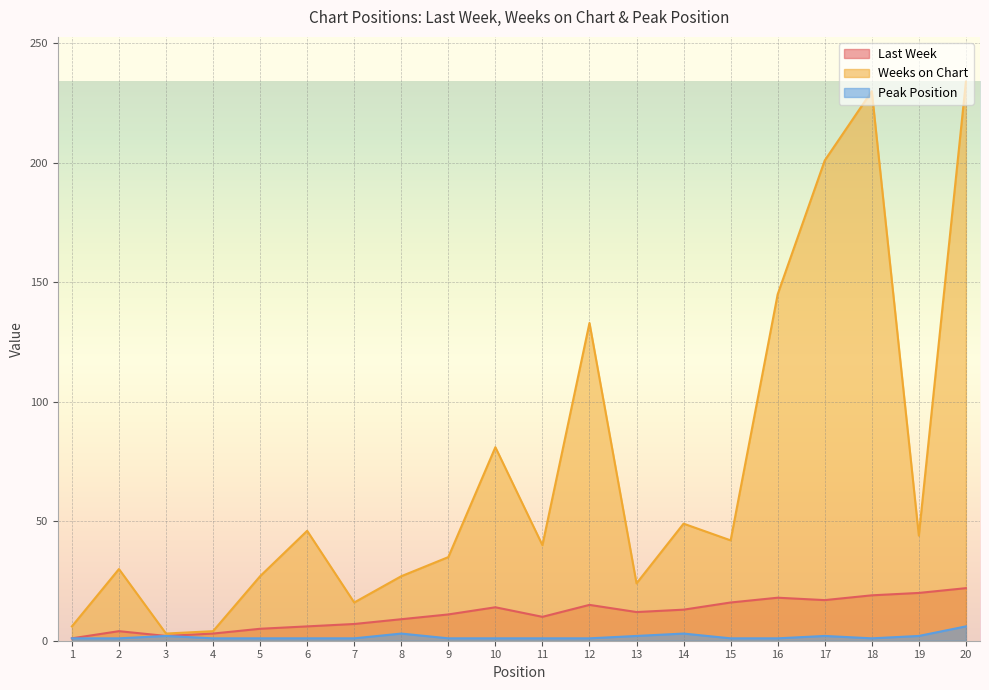

Reading left to right, extract all data points from this chart.

Last Week: 1	4	2	3	5	6	7	9	11	14	10	15	12	13	16	18	17	19	20	22
Weeks on Chart: 6	30	3	4	27	46	16	27	35	81	40	133	24	49	42	145	201	230	44	234
Peak Position: 1	1	2	1	1	1	1	3	1	1	1	1	2	3	1	1	2	1	2	6